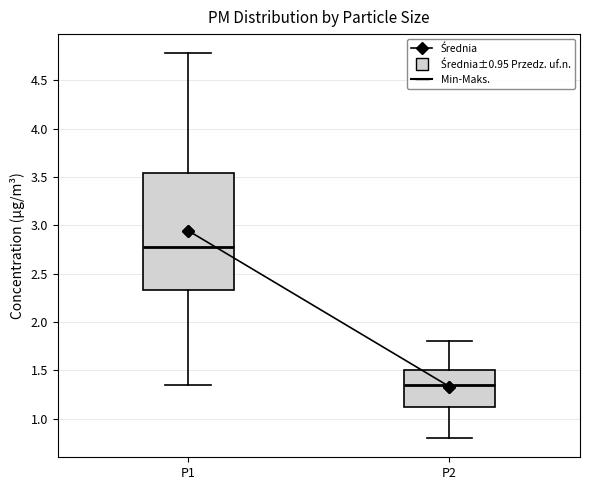

Where is the lower edge of the box for P1 on the y-axis? The values are not printed on the chart, so give them approximately, as read against the axis.

2.35